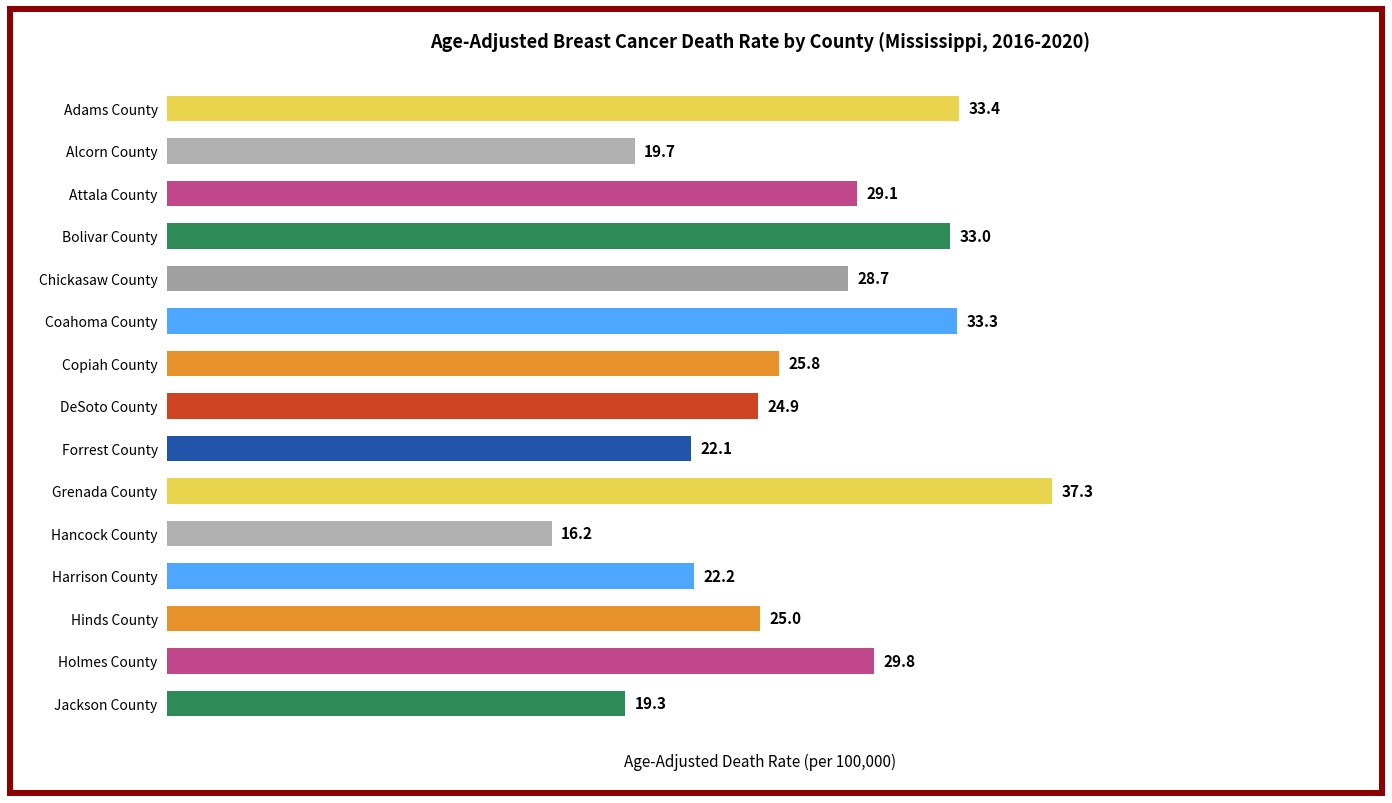

Where is the data nearest to the value 26?

Copiah County